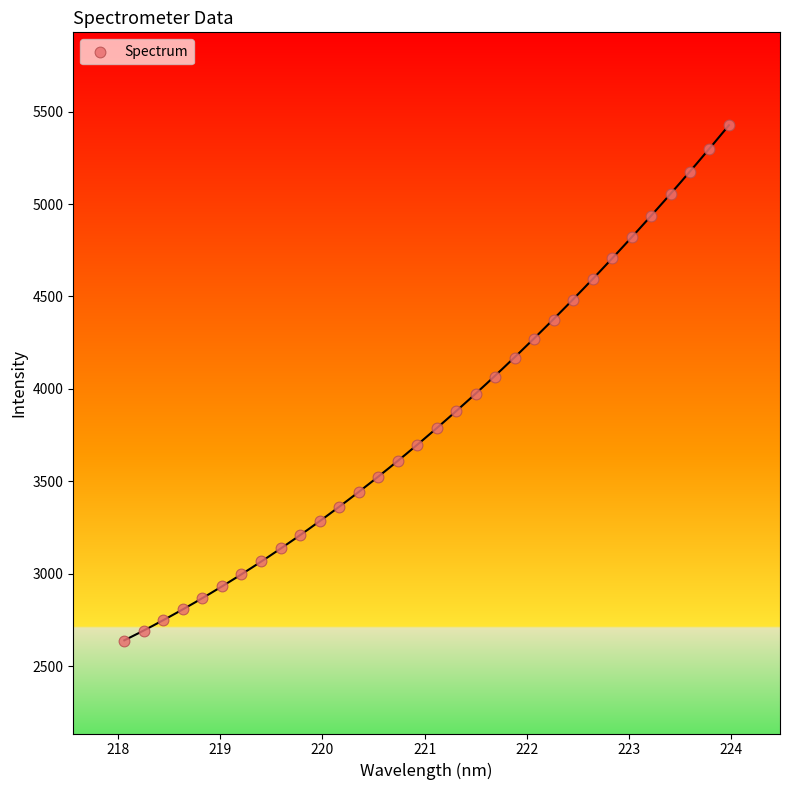

What is the range of Y values (max minus min)?

2791.5